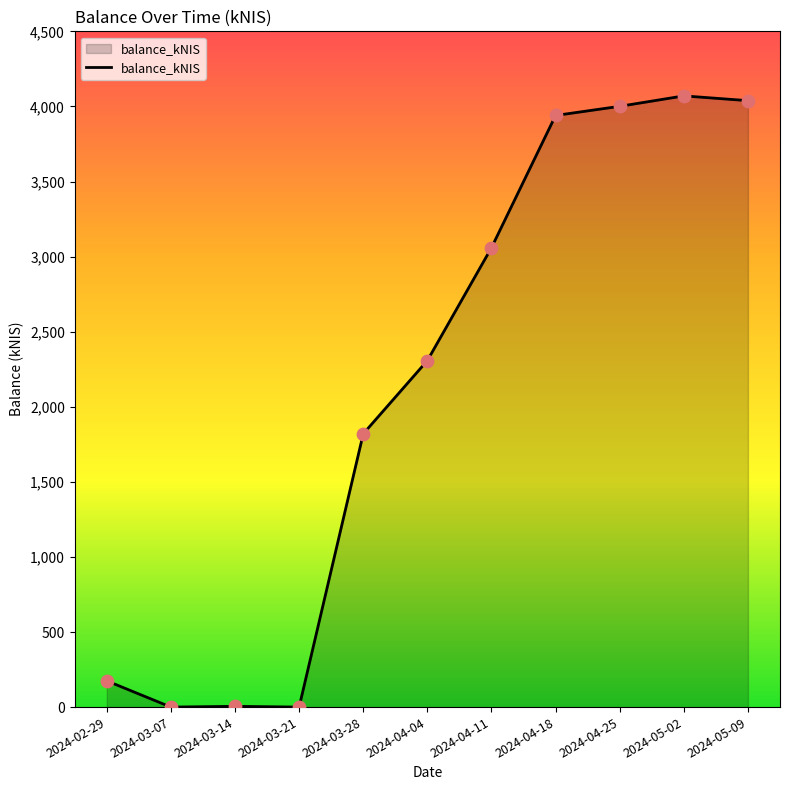

Approximately how many times larger is the value at 2024-04-11 compared to 2024-03-28?

1.7